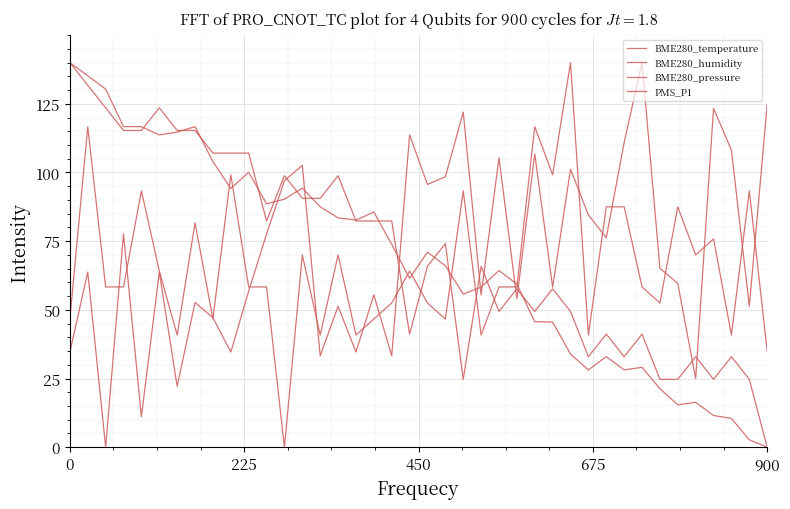

What is the sum of all PMS_P1 values?

2642.5